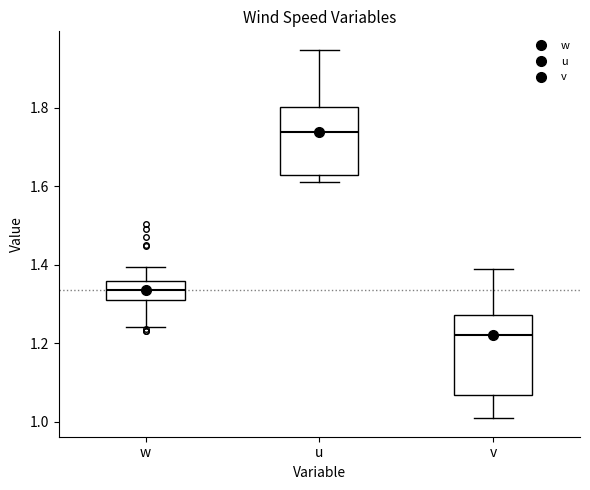

Which box is the tallest, from its lower edge to its upper edge?

v